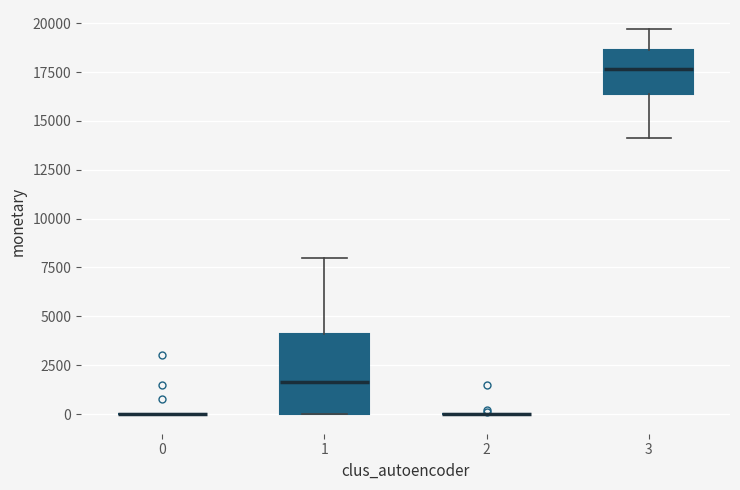

Reading left to right, transcribe this box plot: for each box, give where its median line is, the range the box spans, and where its two whiskers end, as read against the y-axis. The values are not printed on the chart, so give them approximately, as read against the axis.

0: box collapsed to a line at 0, whiskers 0 to 0
1: median 1500, box 0 to 4000, whiskers 0 to 8000
2: box collapsed to a line at 0, whiskers 0 to 0
3: median 17500, box 16500 to 18500, whiskers 14000 to 19500